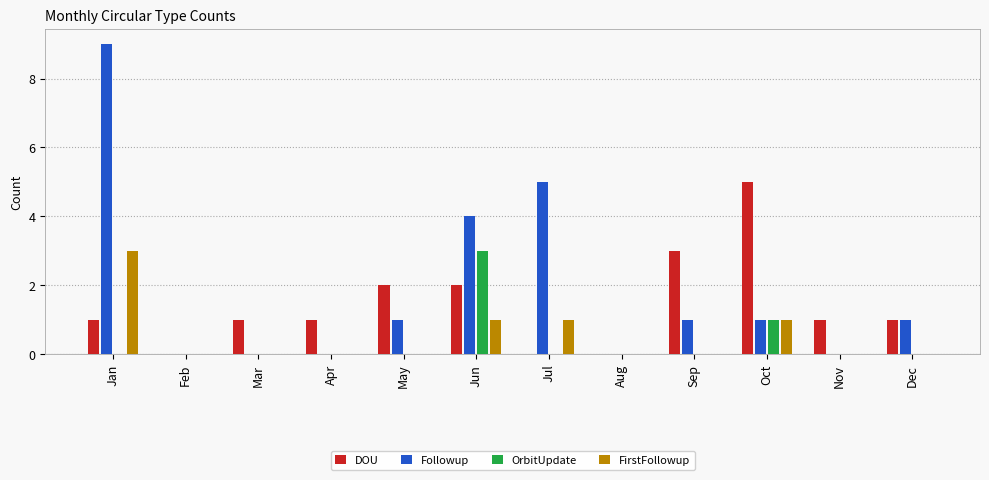

The FirstFollowup series shows 0 at Aug. True or false?

True